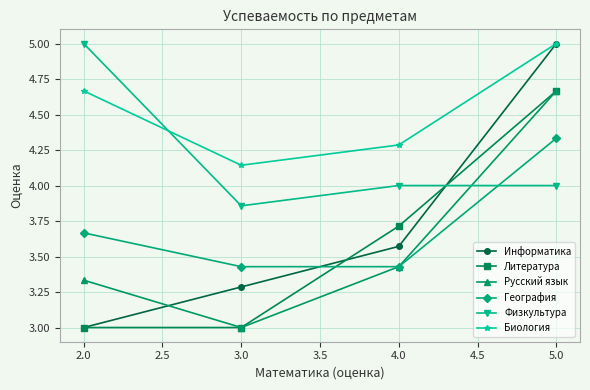

The value of Физкультура at 2.0 is 8.0. True or false?

False